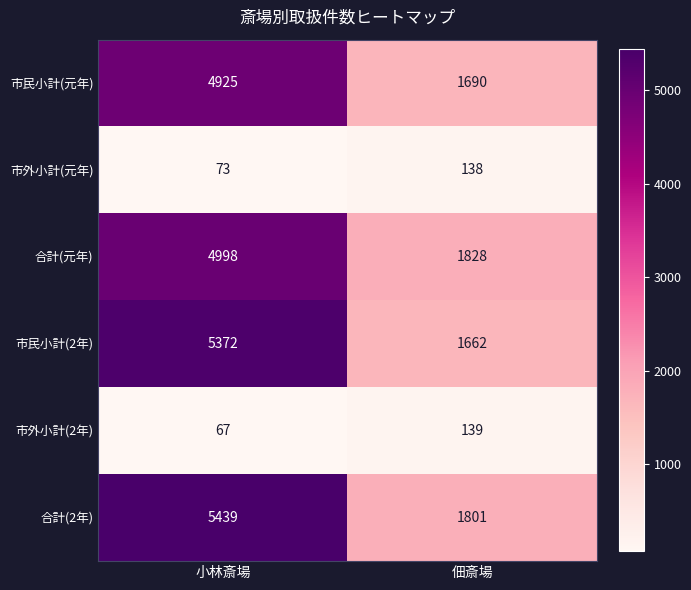

What is the average value of the 合計(2年) series?

3620